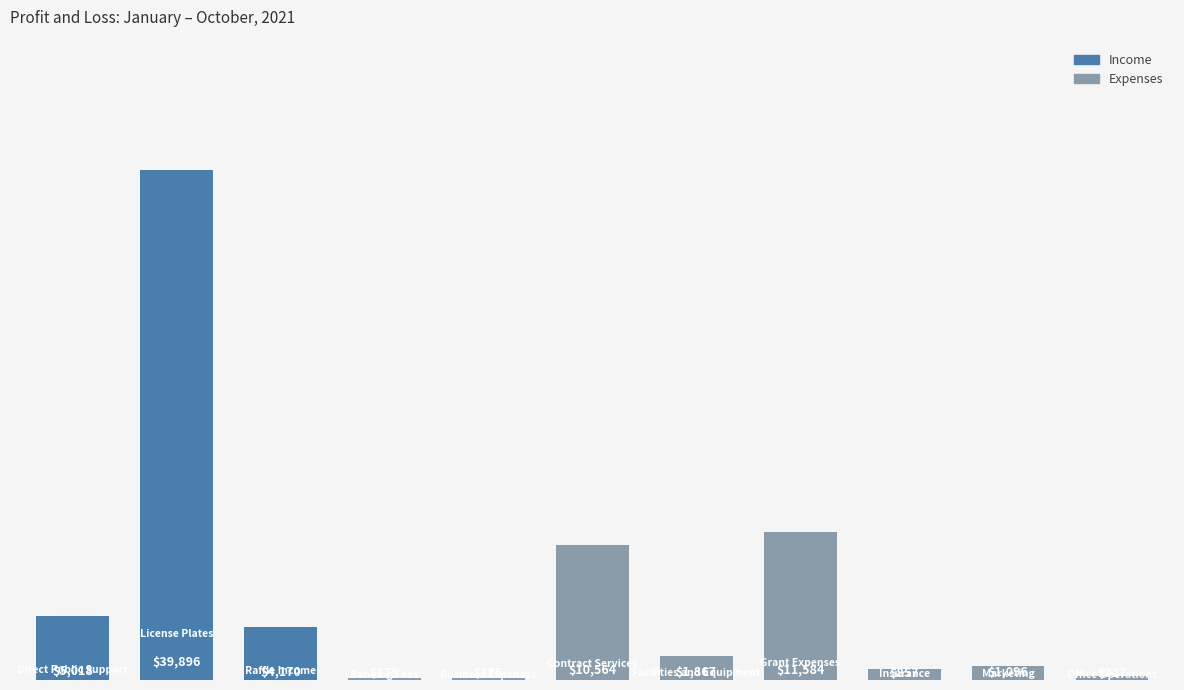

What is the value of the 6th bar from the left?

10564.5